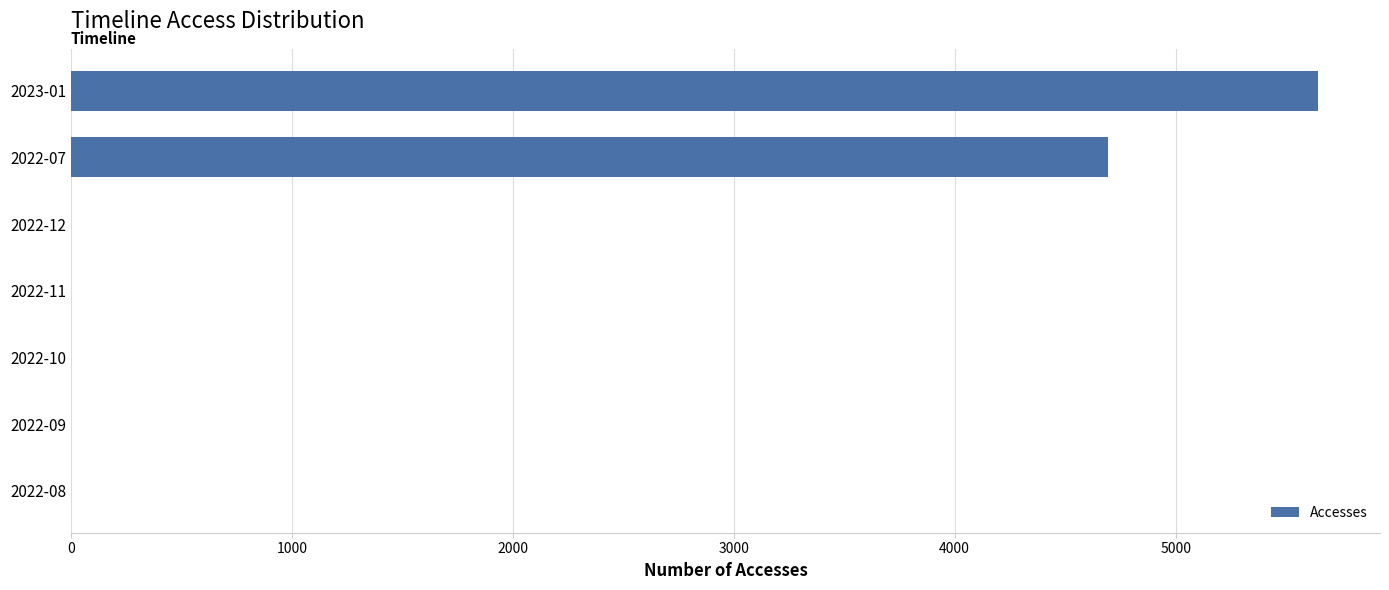

Does the chart contain stacked bars?

No